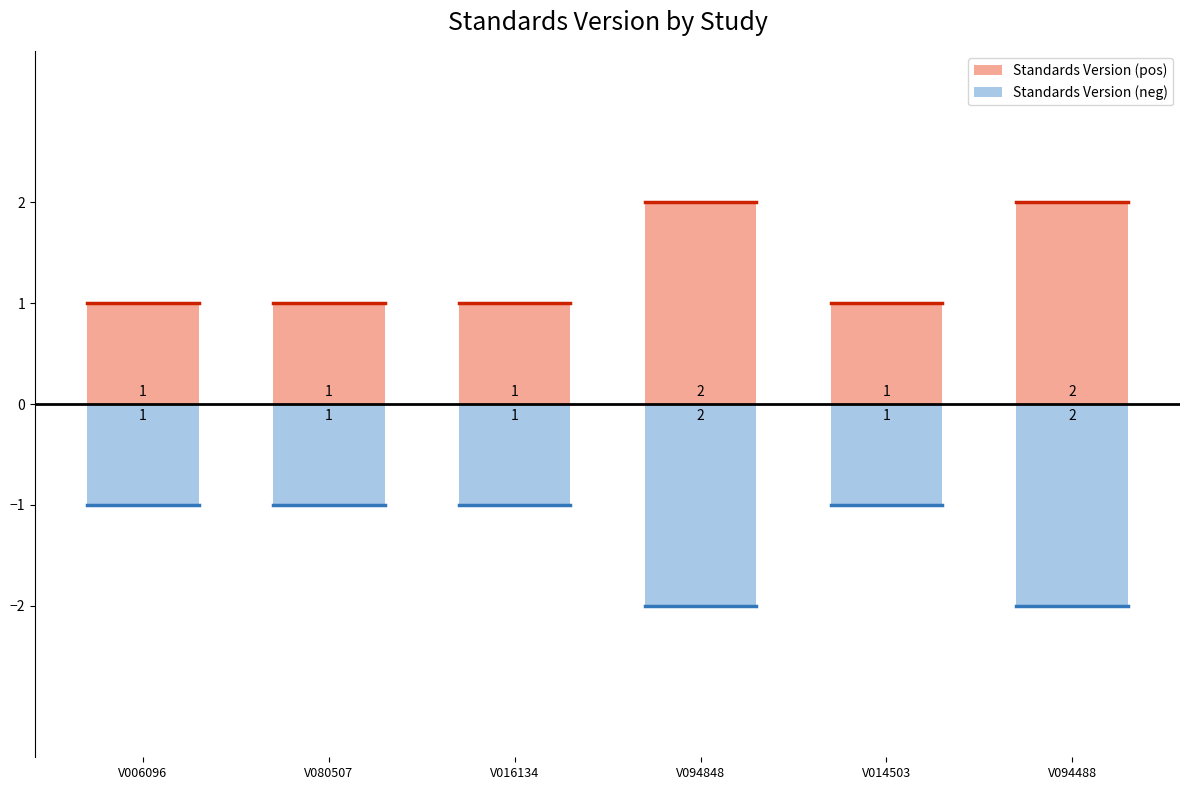

What is the label of the 1st bar from the left?

V006096